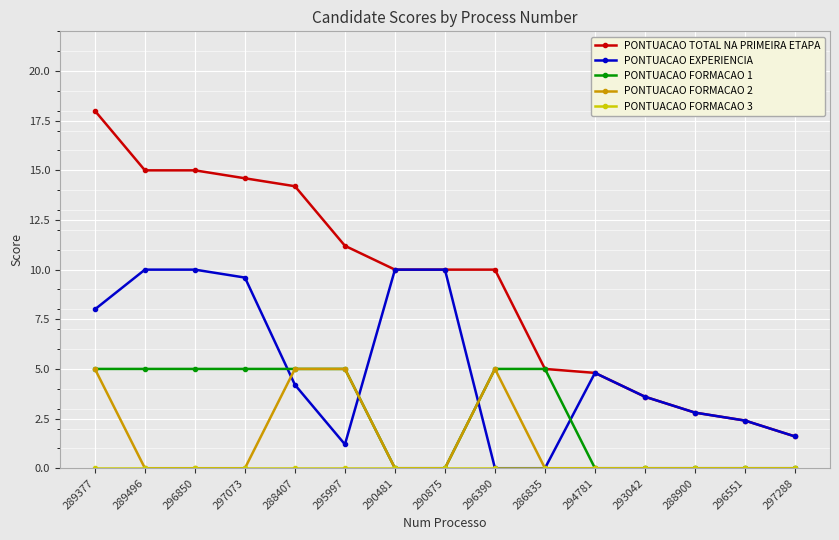

How many intersections are there between PONTUACAO EXPERIENCIA and PONTUACAO FORMACAO 1?

4